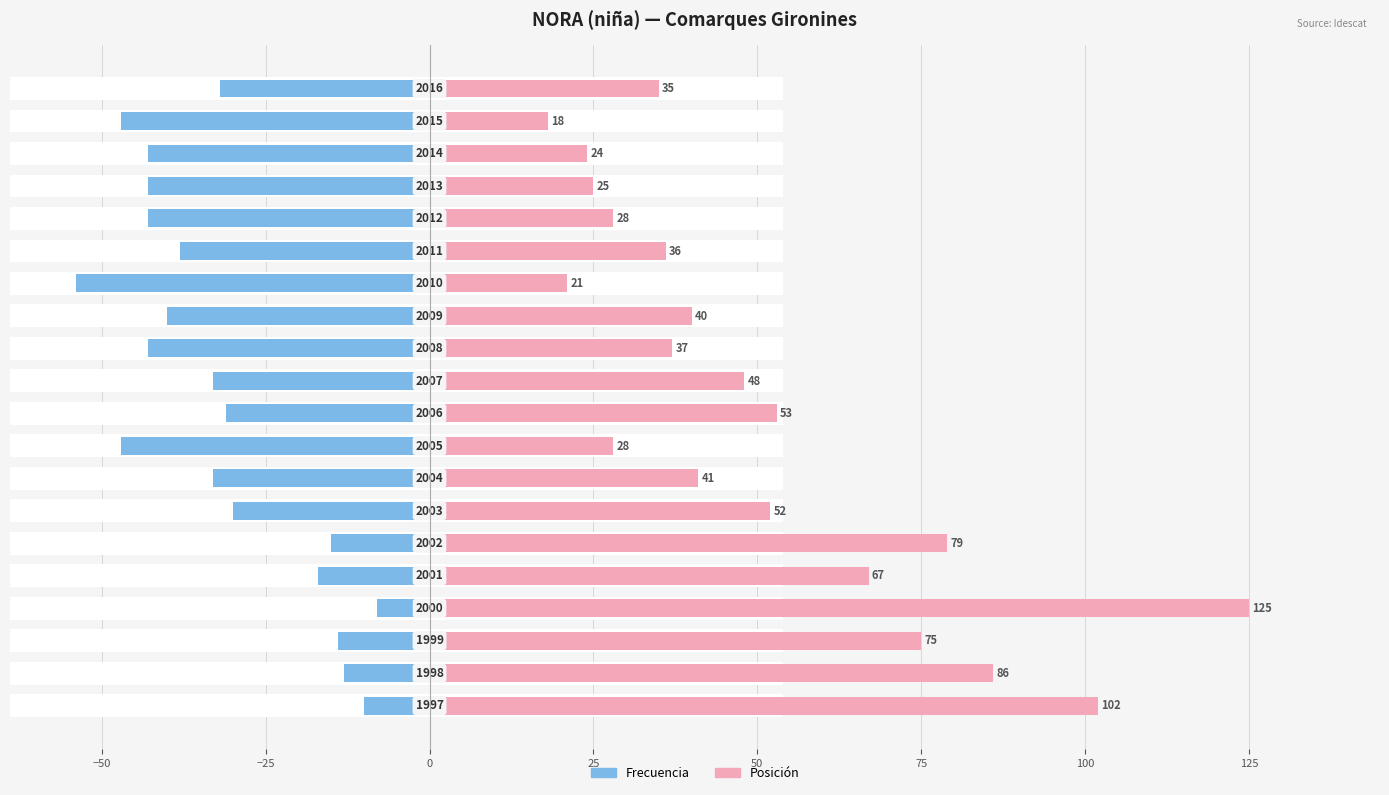

How many data points does each series have?

20